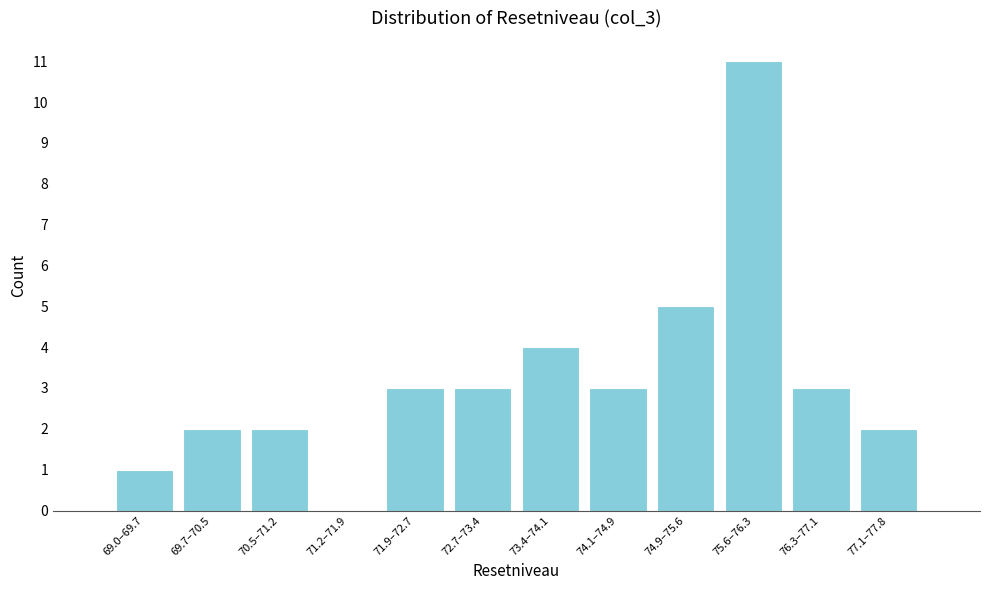

Reading left to right, what are all the values shown in this chart?

69.0–69.7=1	69.7–70.5=2	70.5–71.2=2	71.2–71.9=0	71.9–72.7=3	72.7–73.4=3	73.4–74.1=4	74.1–74.9=3	74.9–75.6=5	75.6–76.3=11	76.3–77.1=3	77.1–77.8=2